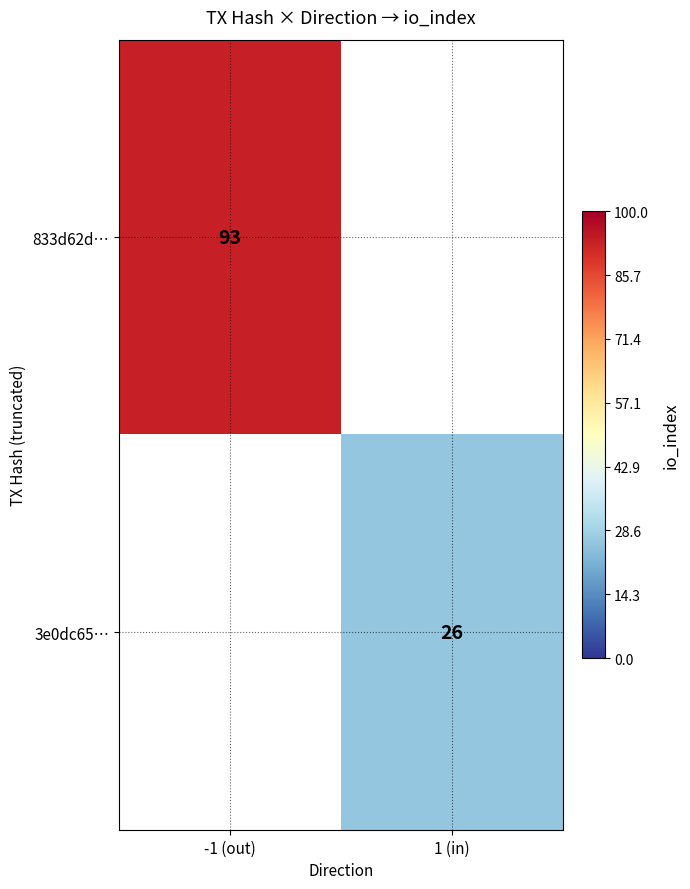

The value of 3e0dc65… at 1 (in) is 35.9. True or false?

False